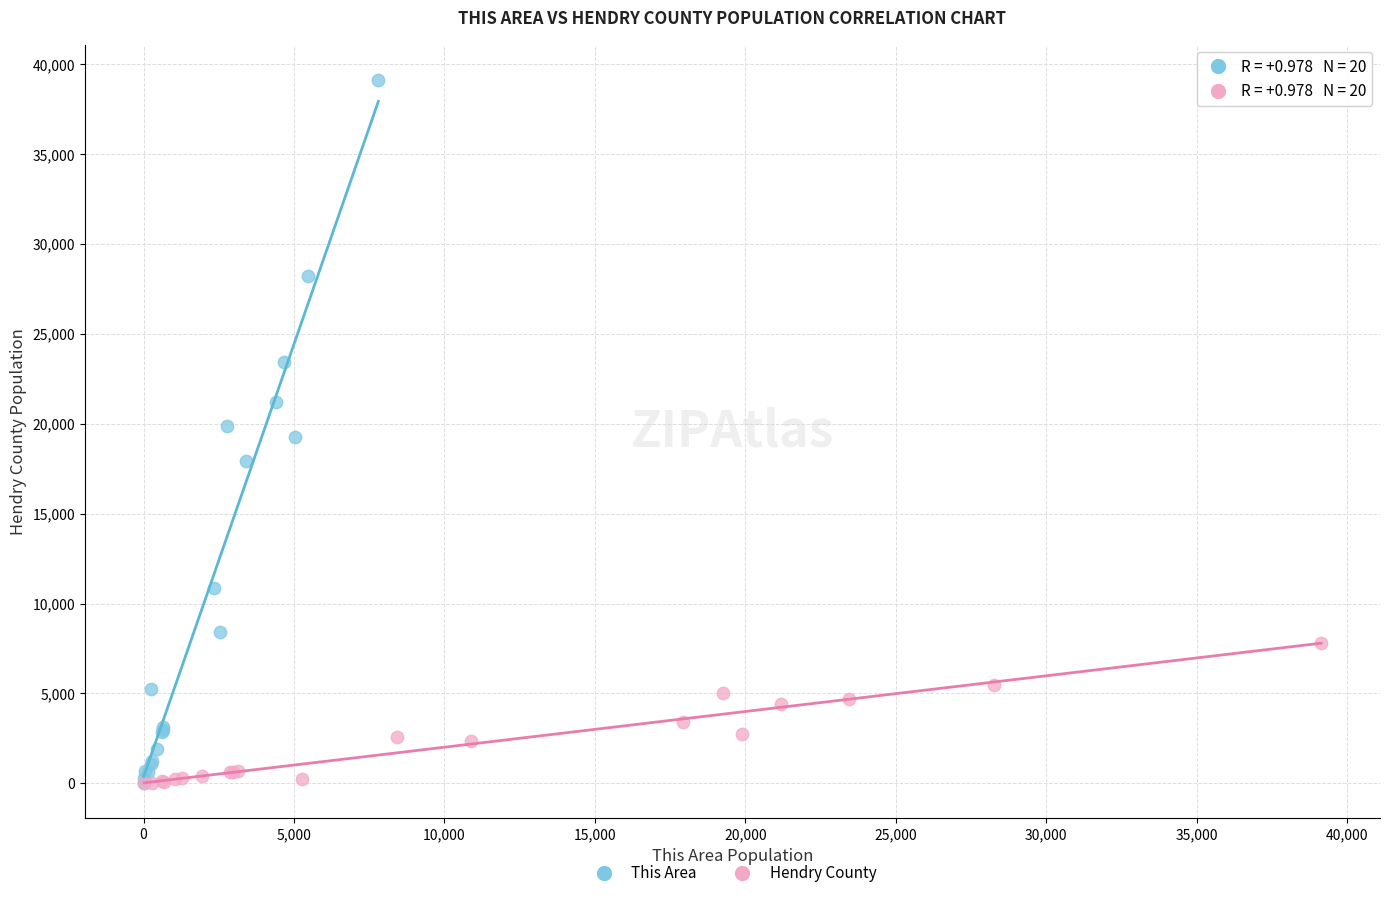

Which series has the widest spread of Y values?

This Area